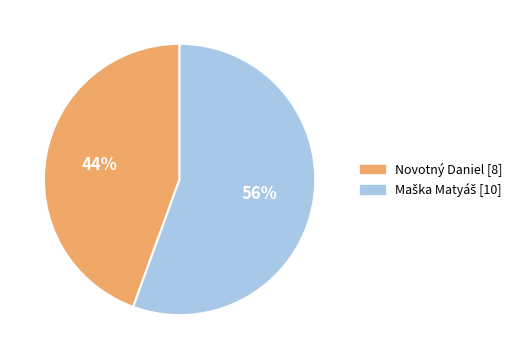

To the nearest percent, what percentage of the pie is Novotný Daniel?

44%